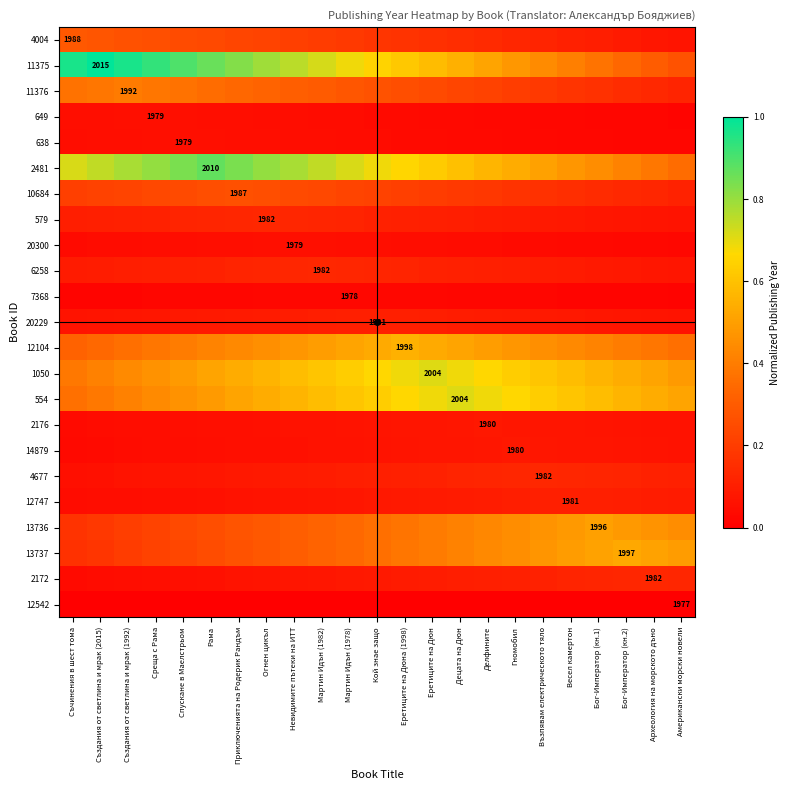

Which has a higher value, Археология на морското дъно or Еретиците на Дюна (1998)?

Еретиците на Дюна (1998)